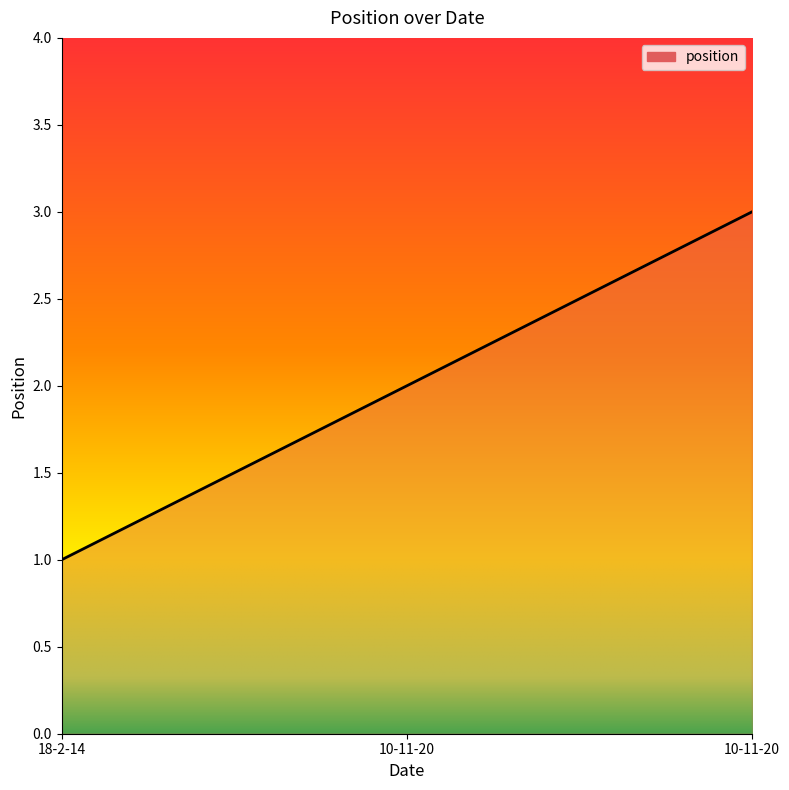

Which label corresponds to the smallest value in the chart?

18-2-14